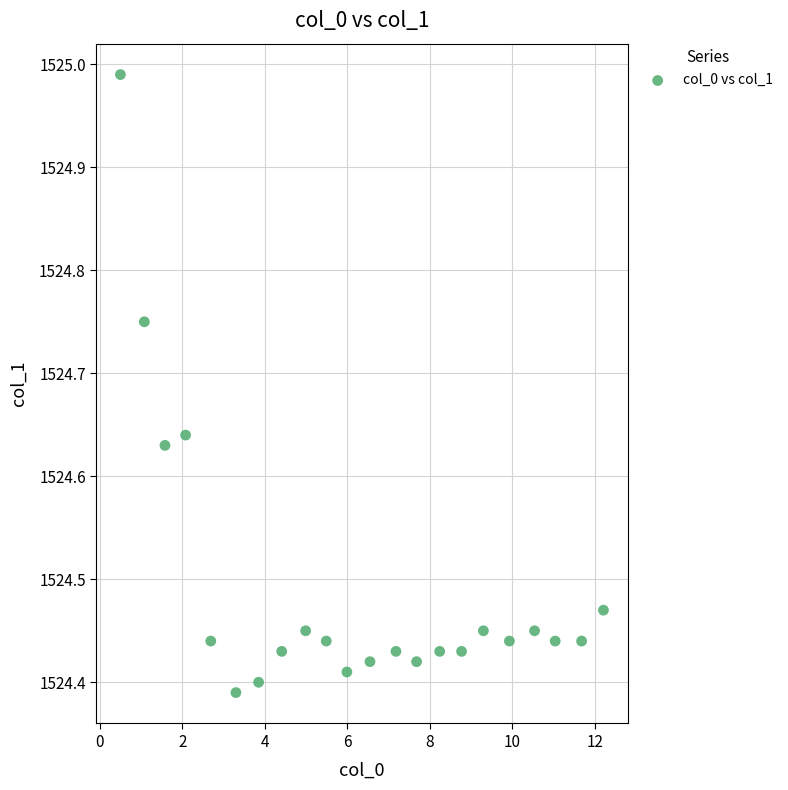

What is the range of X values (max minus min)?

11.7